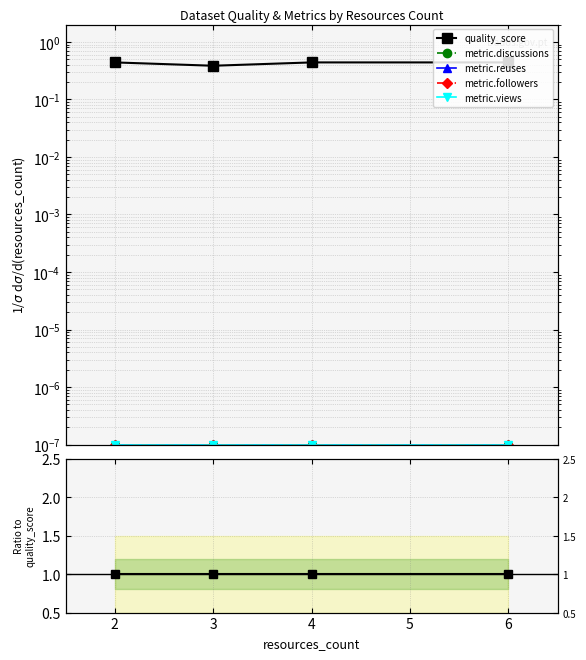

Reading right to left, list all the values displayed in this chart.

quality_score: 1	1	1	1
metric.discussions: 0	0	0	0
metric.reuses: 0	0	0	0
metric.followers: 0	0	0	0
metric.views: 0	0	0	0